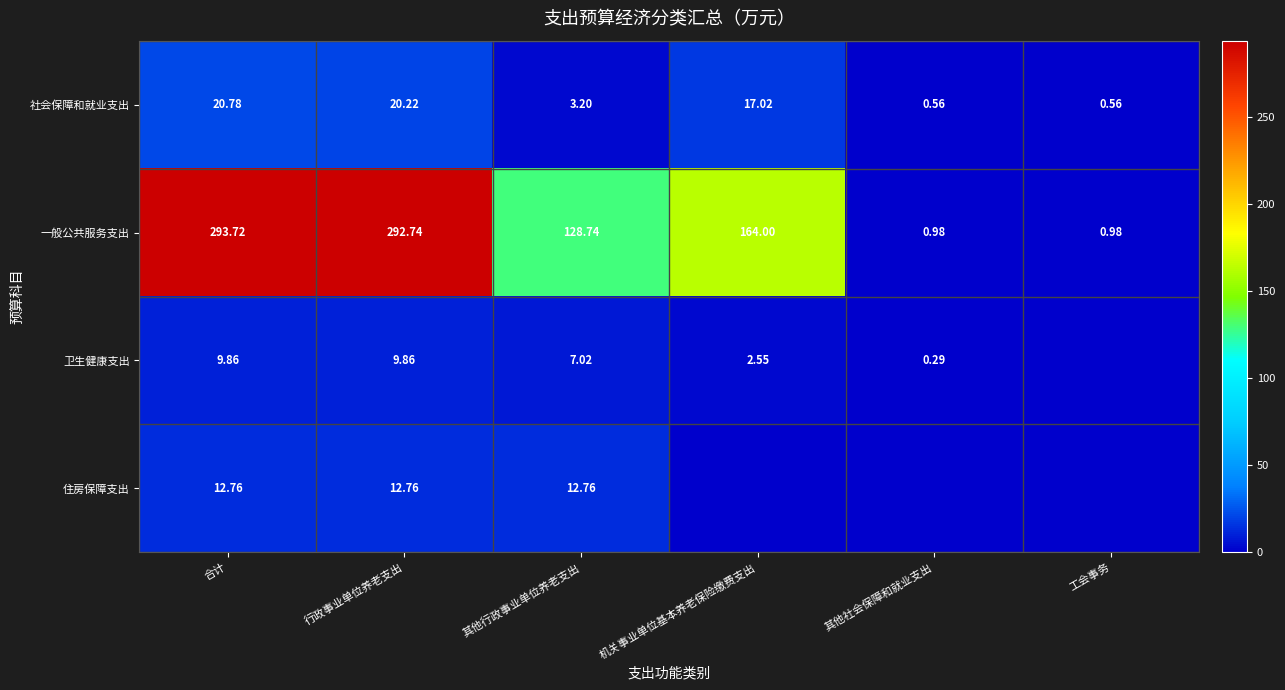

What is the average value of the 社会保障和就业支出 series?

10.4